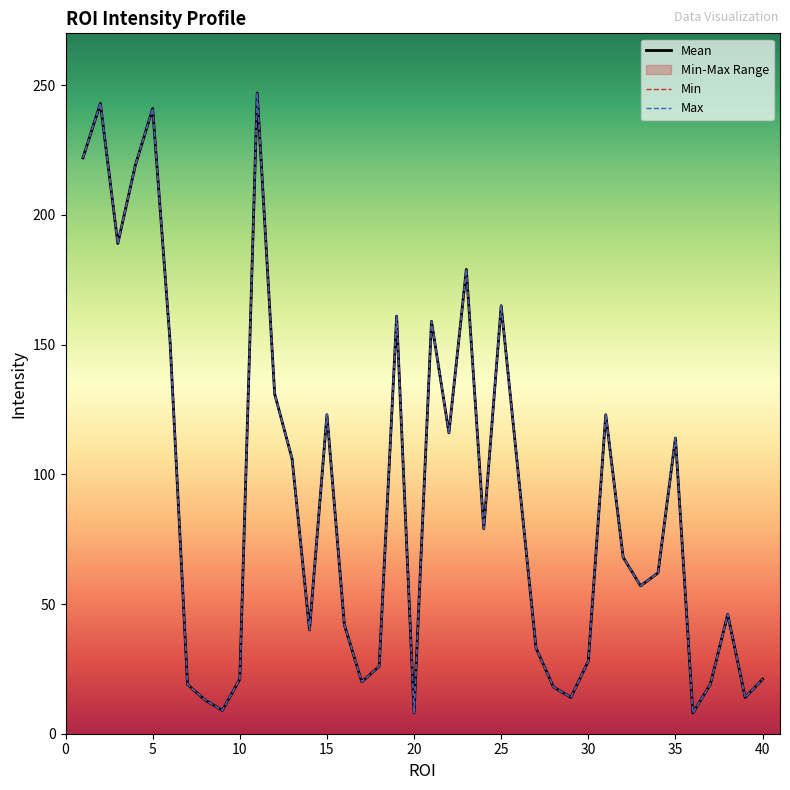

What value does the Min series have at 30, to the nearest 5?

30